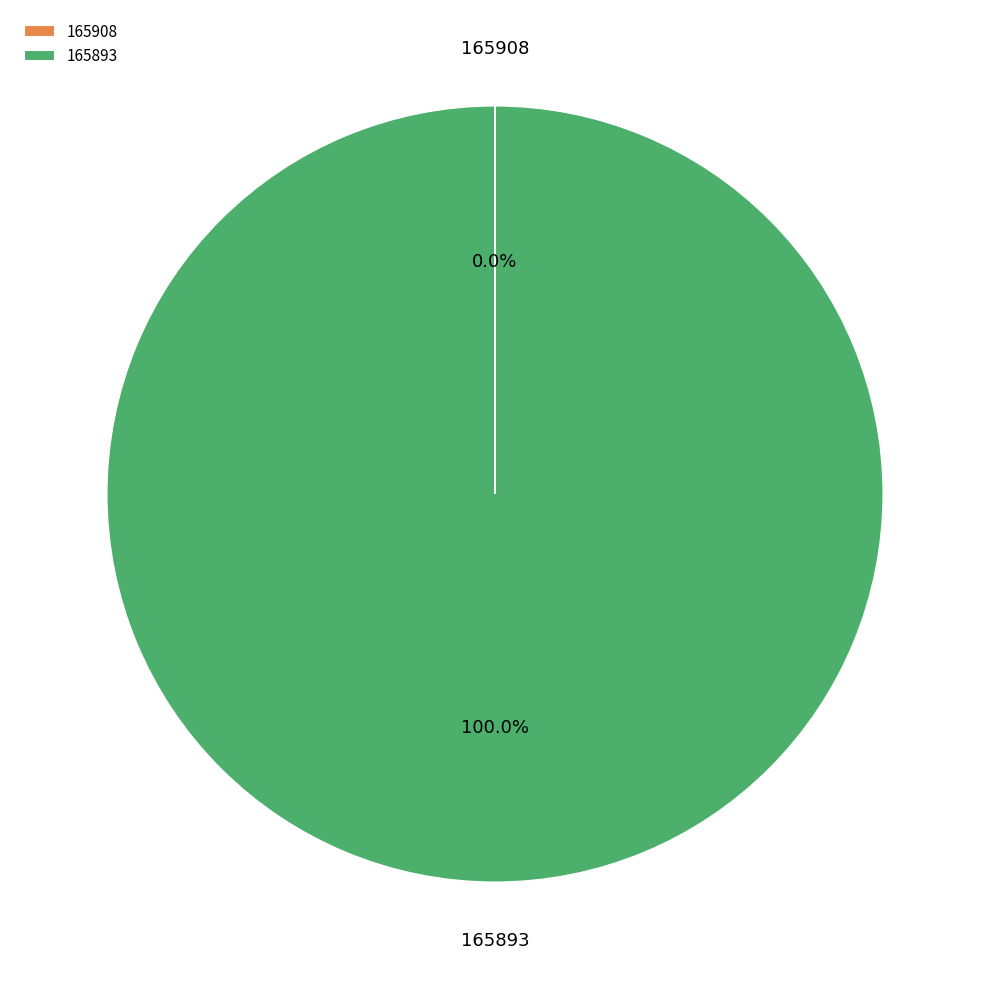

Which category has the biggest portion of the pie?

165893